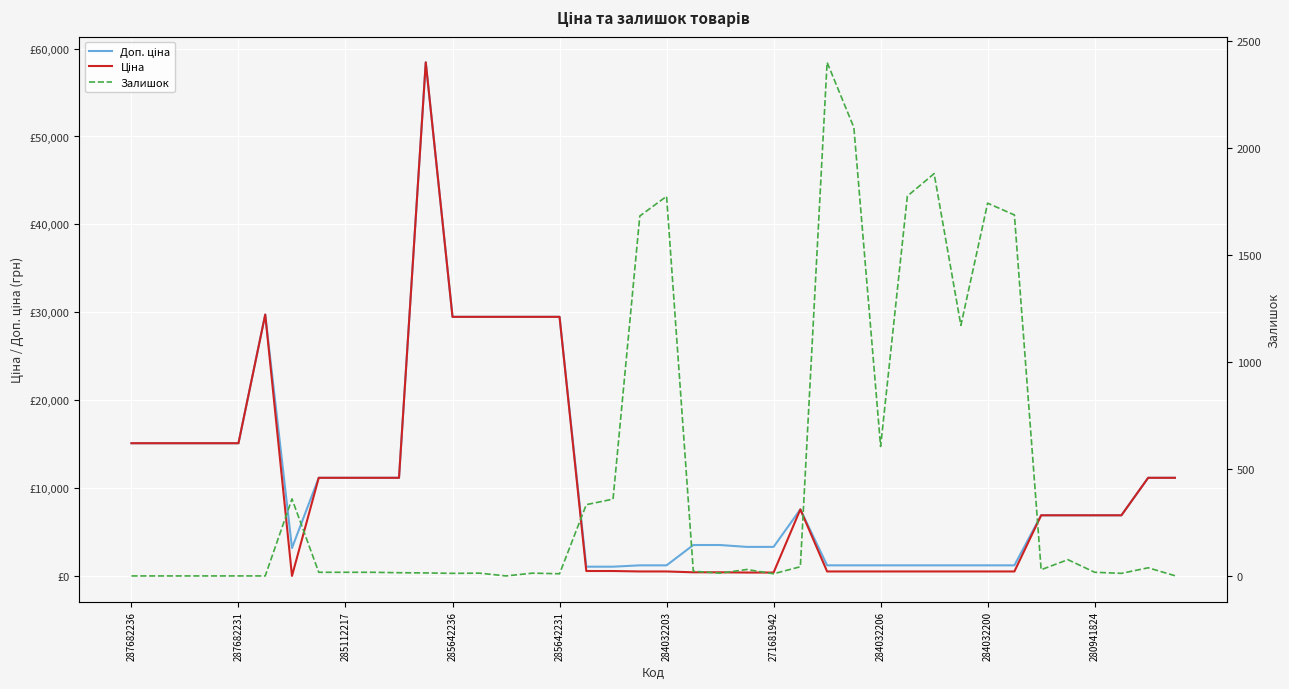

Between 29 and 21, which is larger?

21